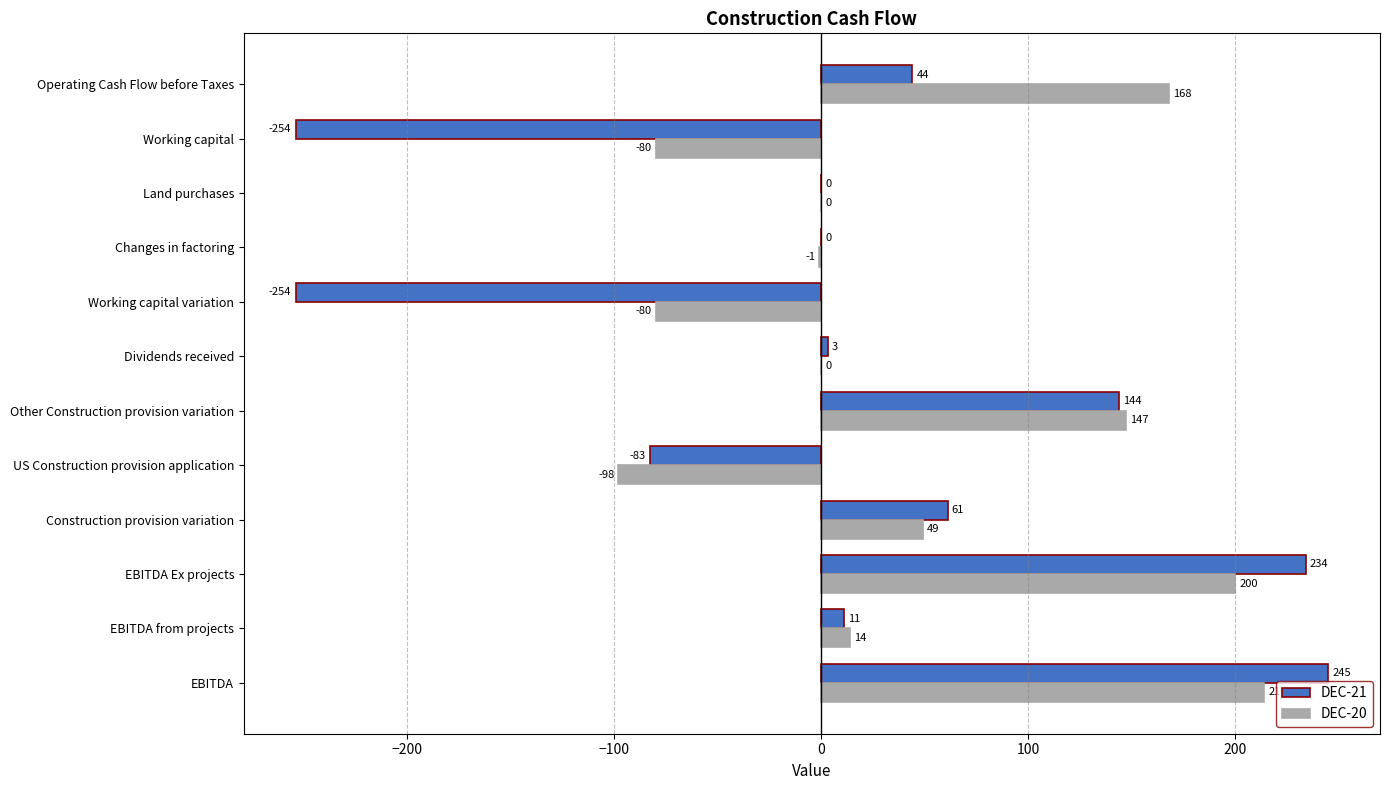

How many categories are shown in the chart?

12